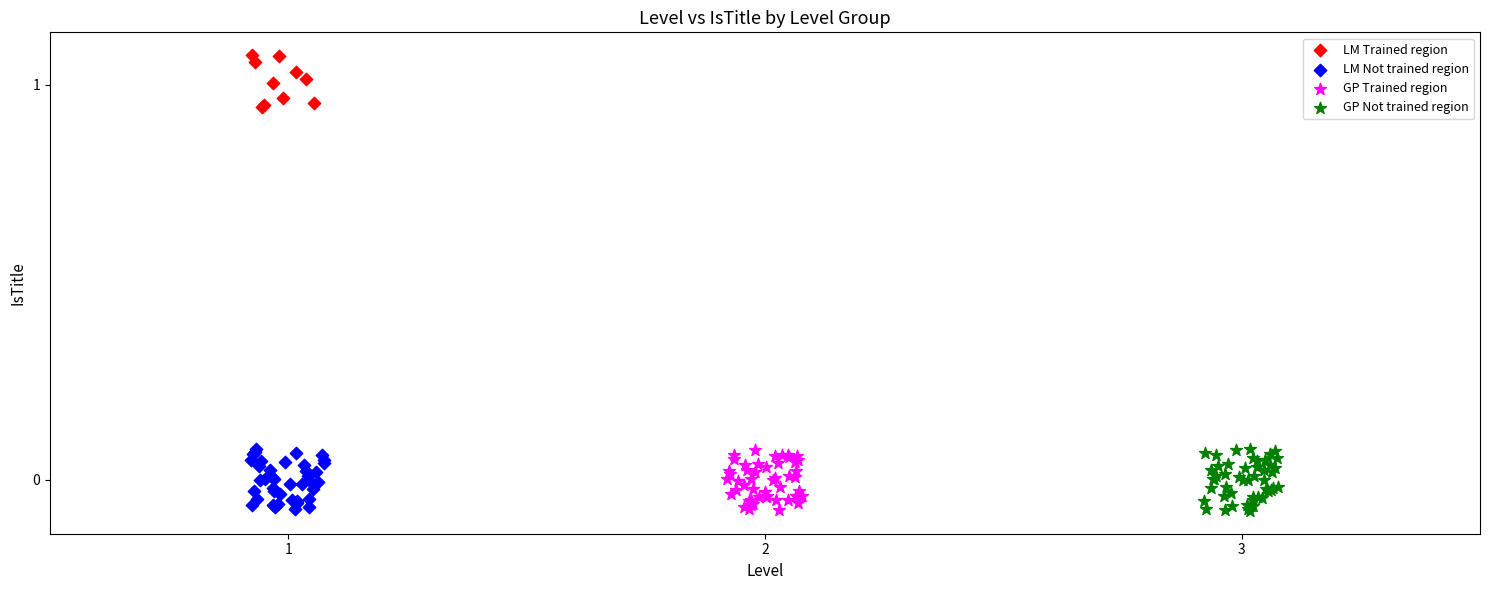

Which series contains the highest Y value?

LM Trained region